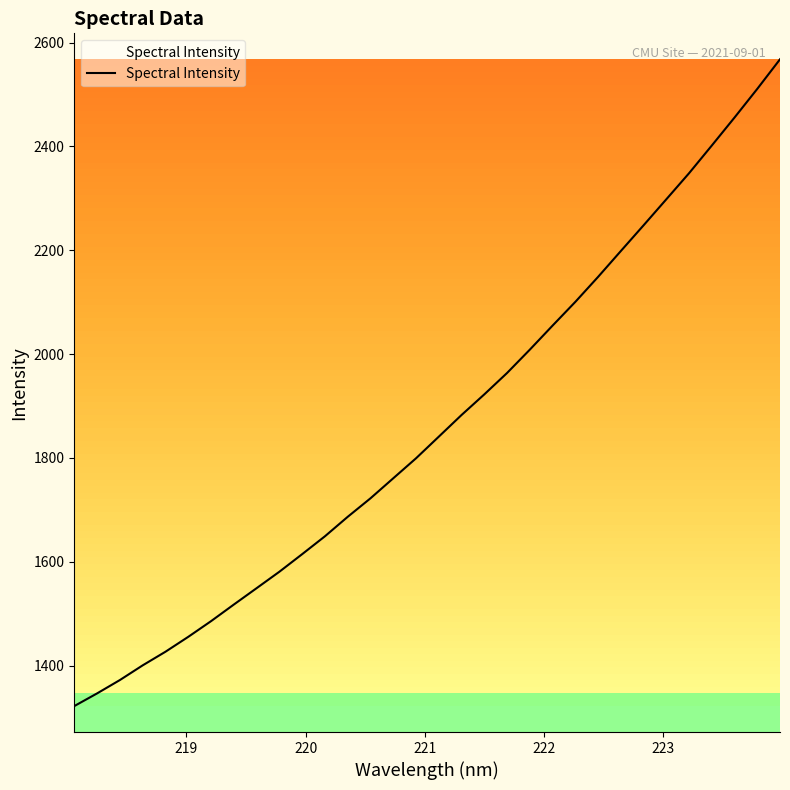

What is the difference between the maximum and minimum values?

1245.9